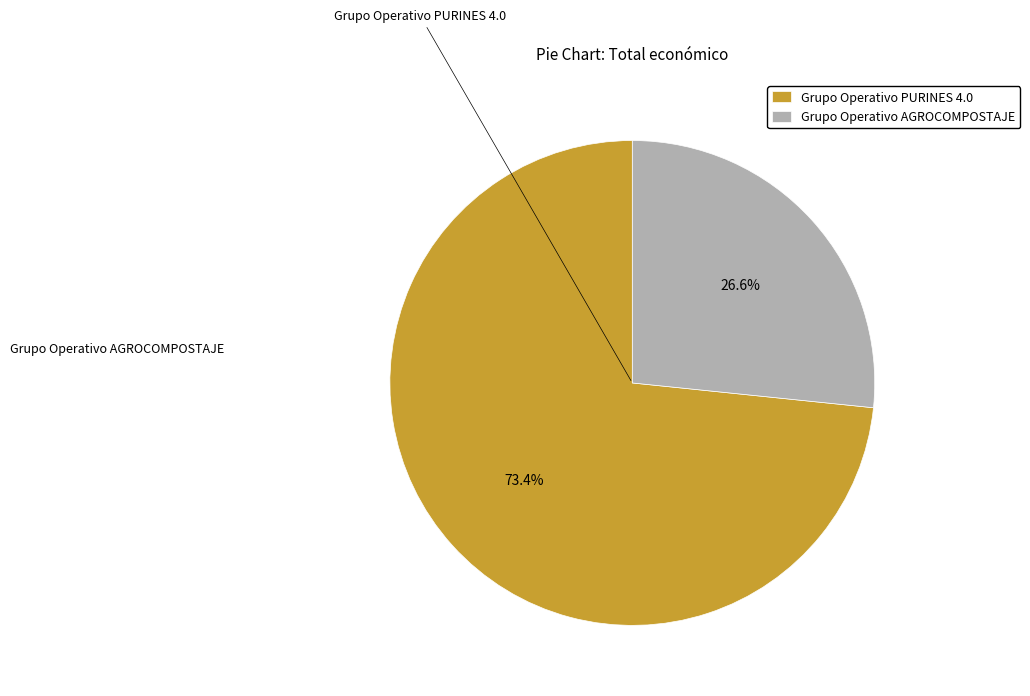

What is the change in value from Grupo Operativo PURINES 4.0 to Grupo Operativo AGROCOMPOSTAJE?

-5405166